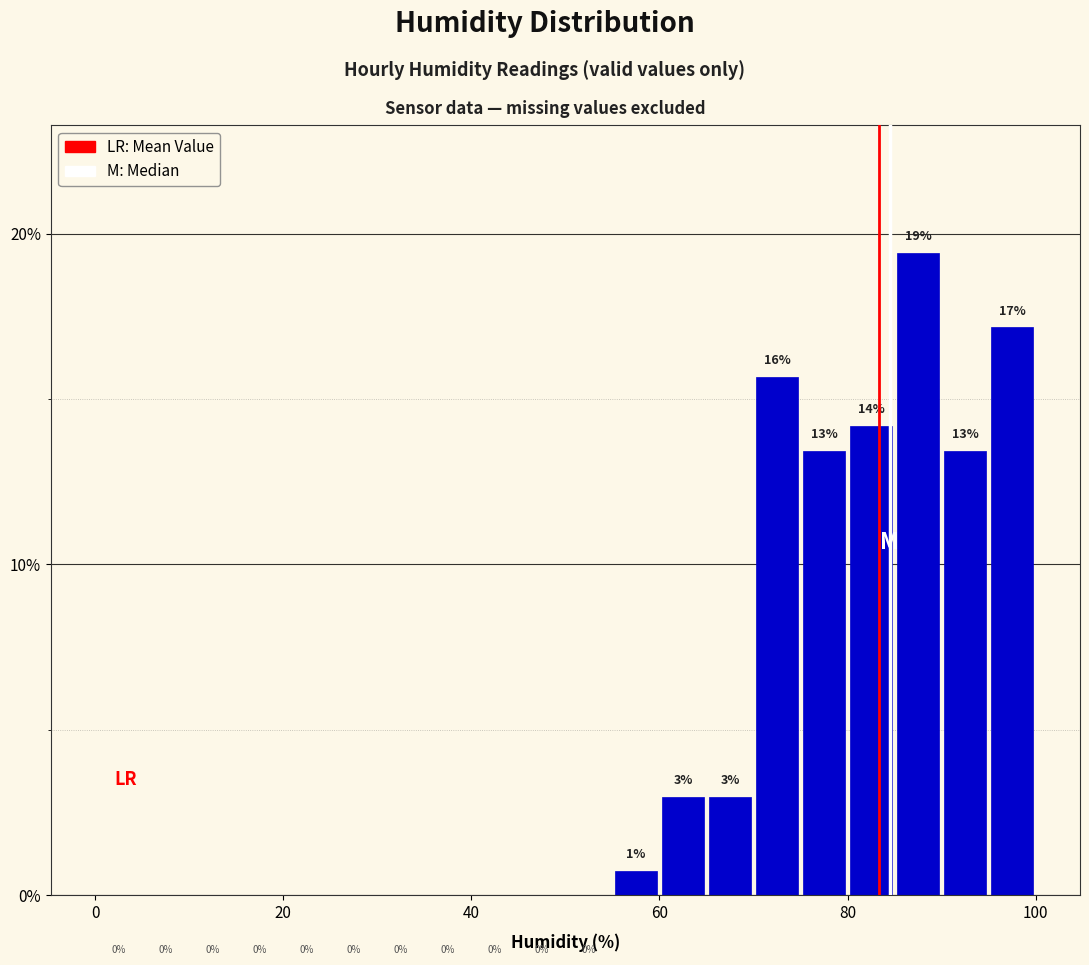

Read against the x-axis, roughly where is the centre of the tallest bar?

88